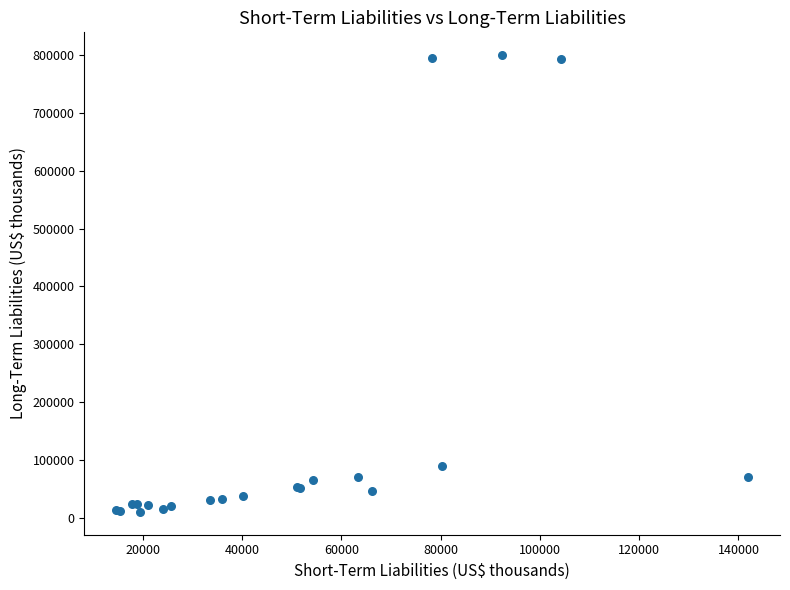

What Y value in the scatter plot is closest to 404952?

89472